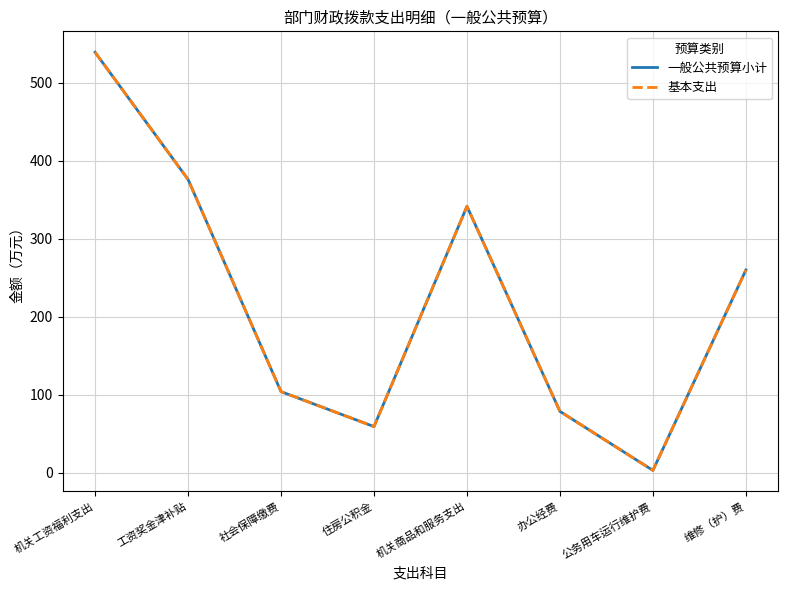

Which series has the widest spread of values?

一般公共预算小计